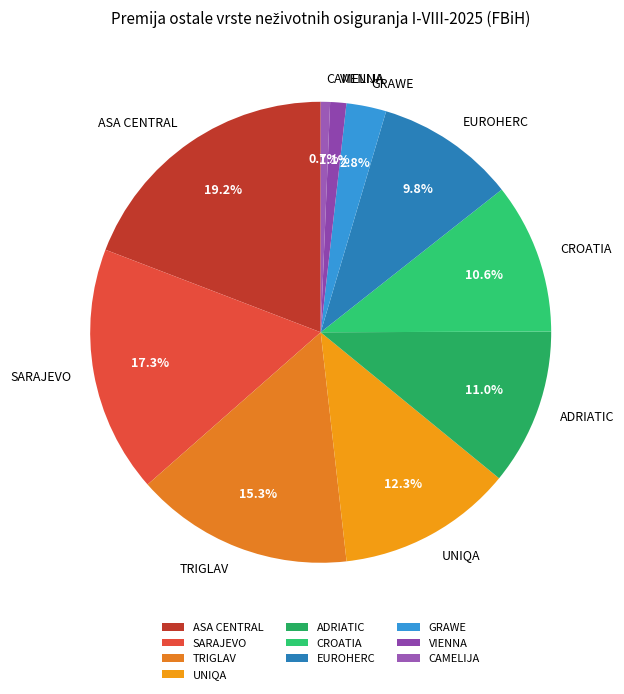

Is it true that EUROHERC is 1% of the pie?

False